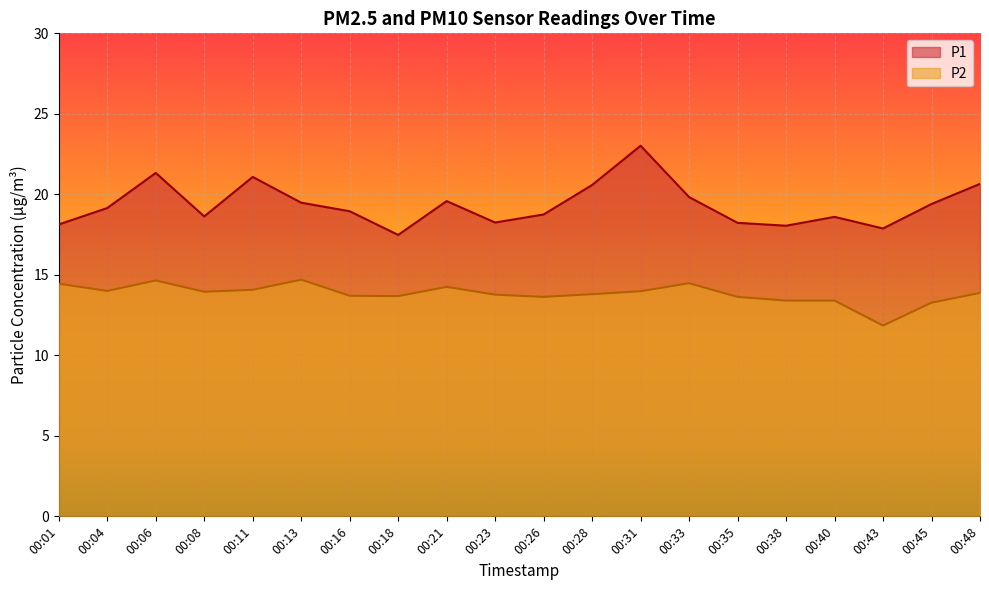

Where is the first local minimum for P2?

00:04